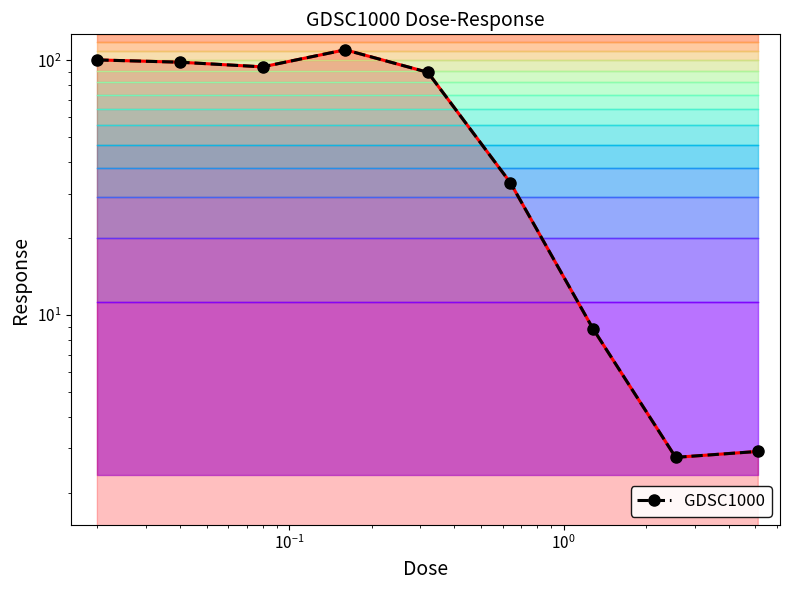

Count the number of values greater than 89.

5